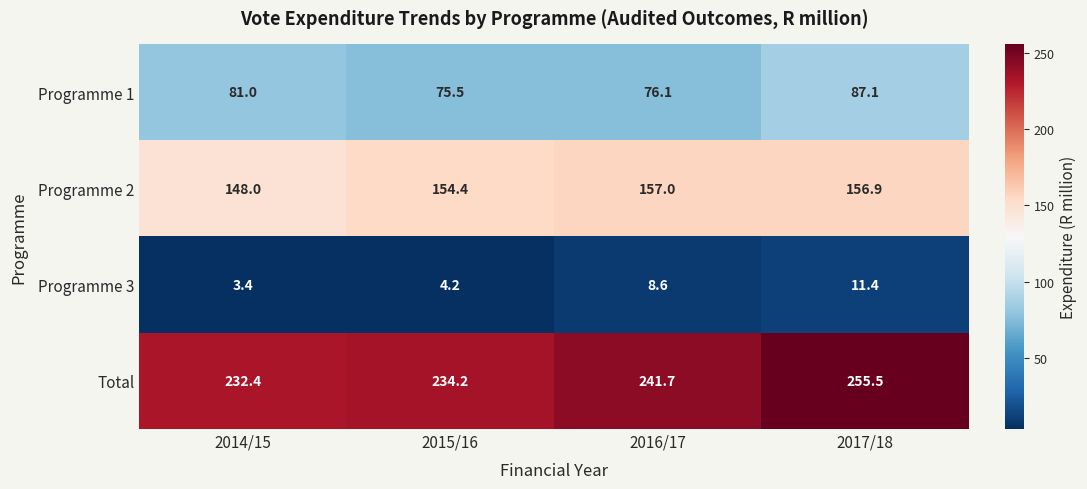

Reading left to right, transcribe all the data shown in this chart.

Programme 1: 2014/15=81.0	2015/16=75.5	2016/17=76.1	2017/18=87.1
Programme 2: 2014/15=148.0	2015/16=154.4	2016/17=157.0	2017/18=156.9
Programme 3: 2014/15=3.4	2015/16=4.2	2016/17=8.6	2017/18=11.4
Total: 2014/15=232.4	2015/16=234.2	2016/17=241.7	2017/18=255.5